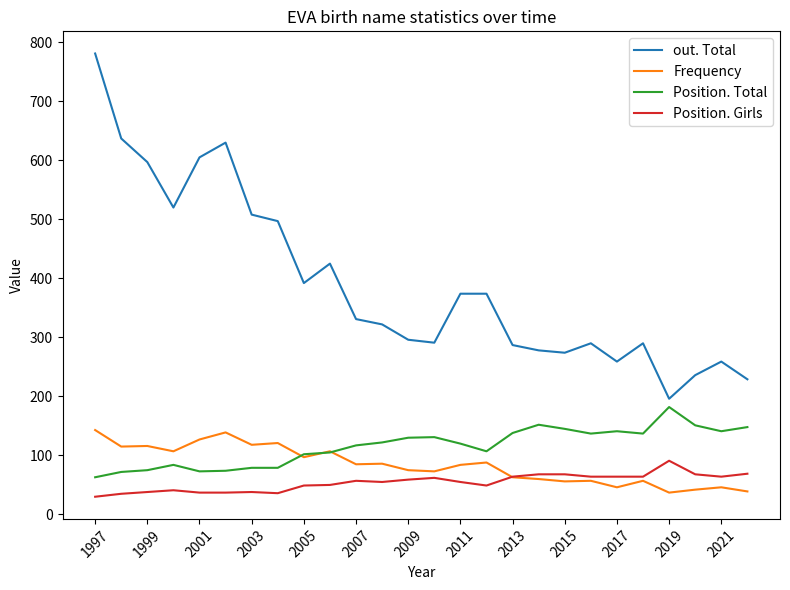

At how many categories does at least one series exceed 743?

1